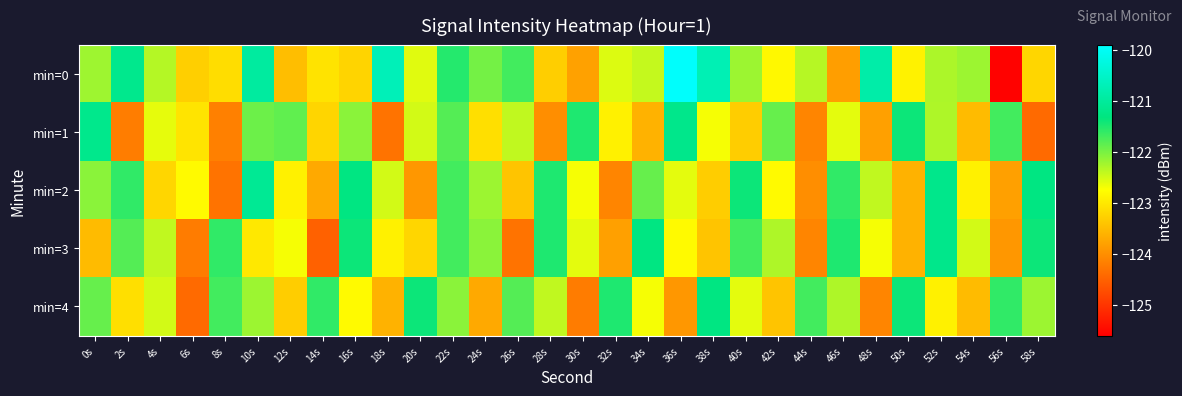

Which category has the highest value across all series?

36s